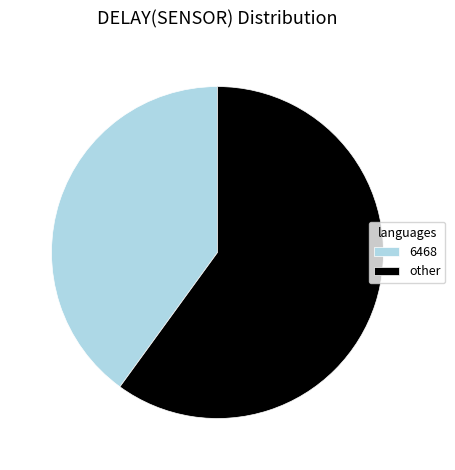

Which has a higher value, 6468 or other?

other